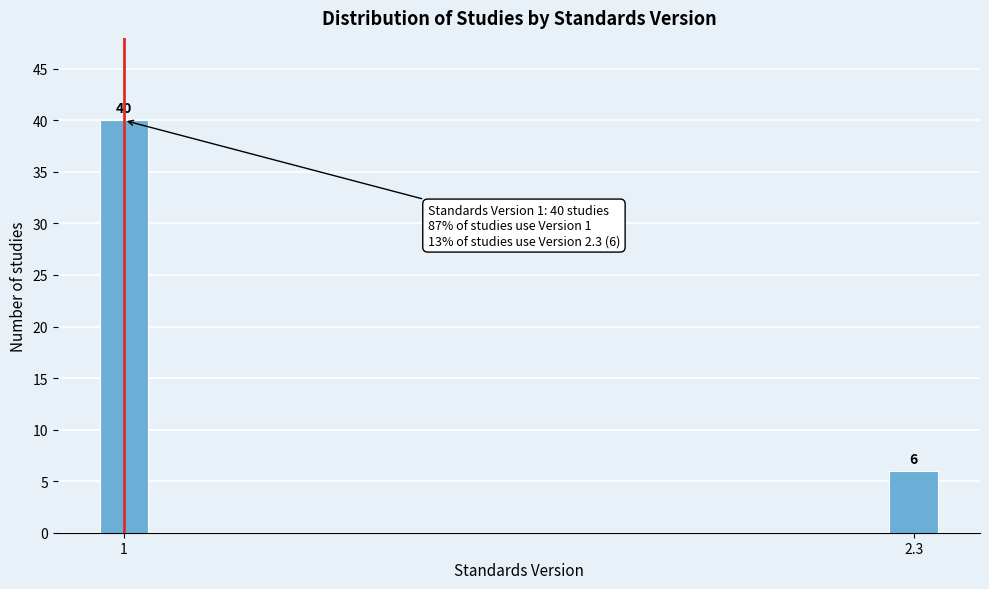

Reading left to right, what are all the values shown in this chart?

1=40	2.3=6